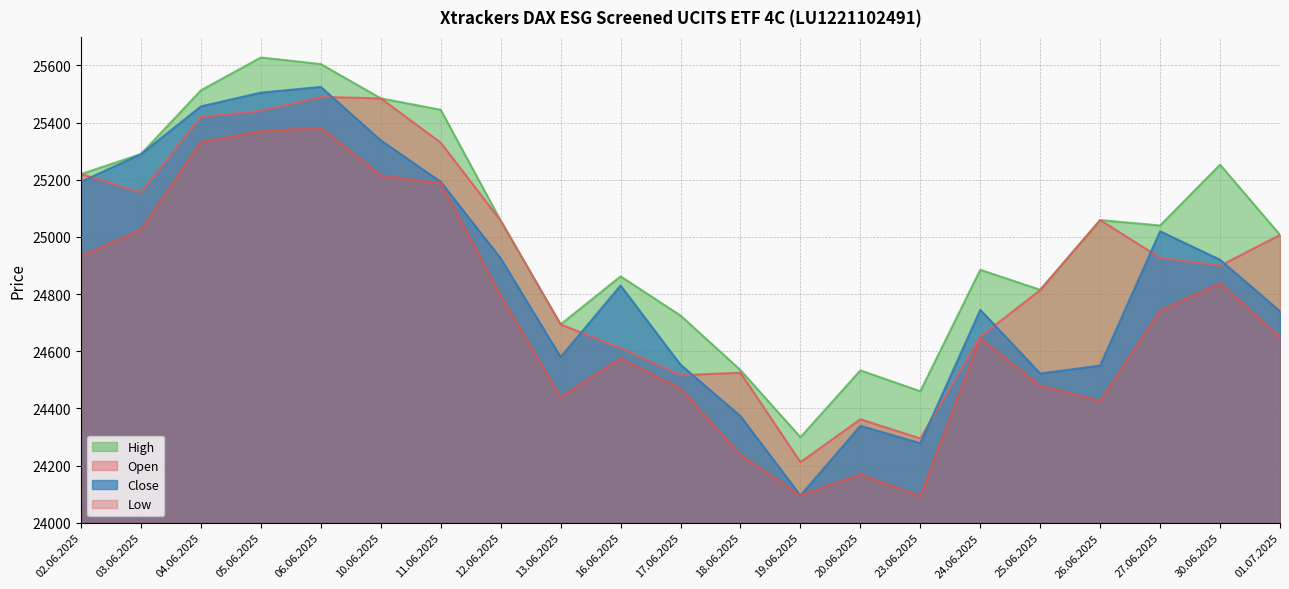

In High, how many points are lower than both neighbors (excluding endpoints)?

5